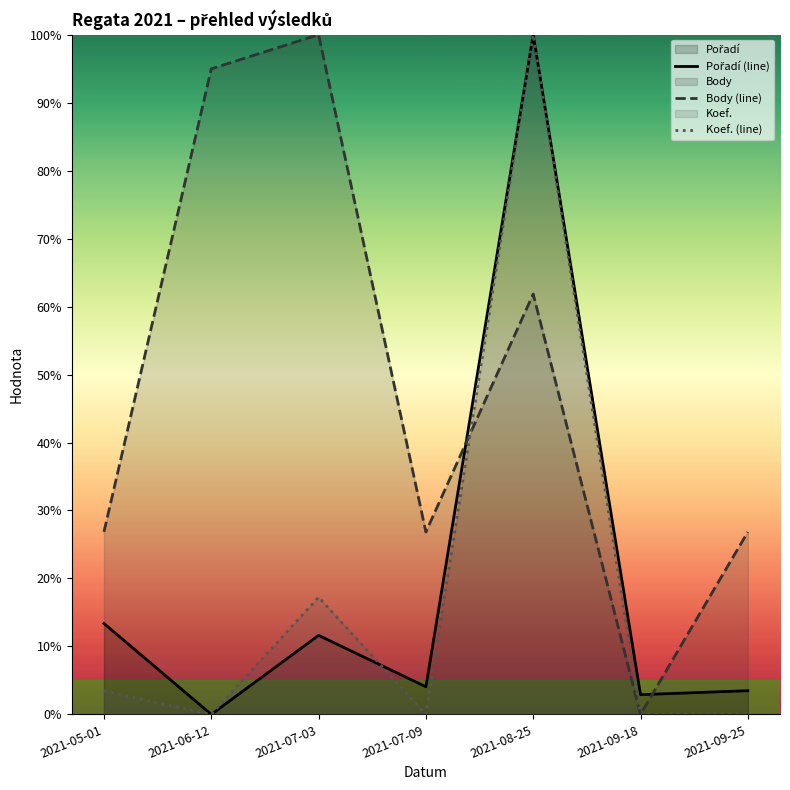

What is the total value across all series at 2021-07-03?

128.9